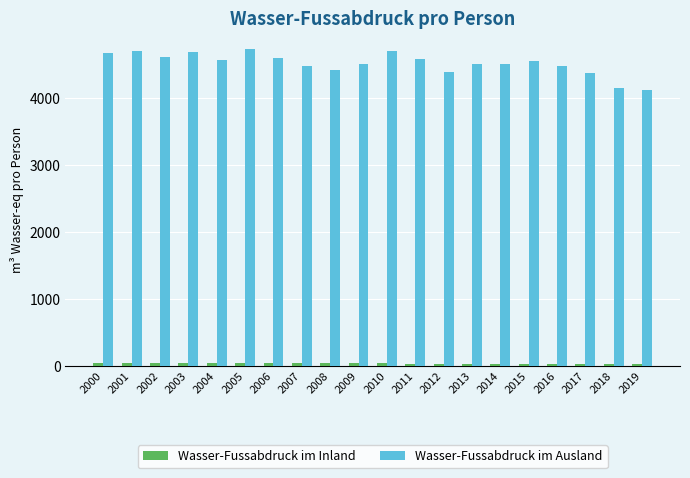

What is the greatest value displayed?

4736.9